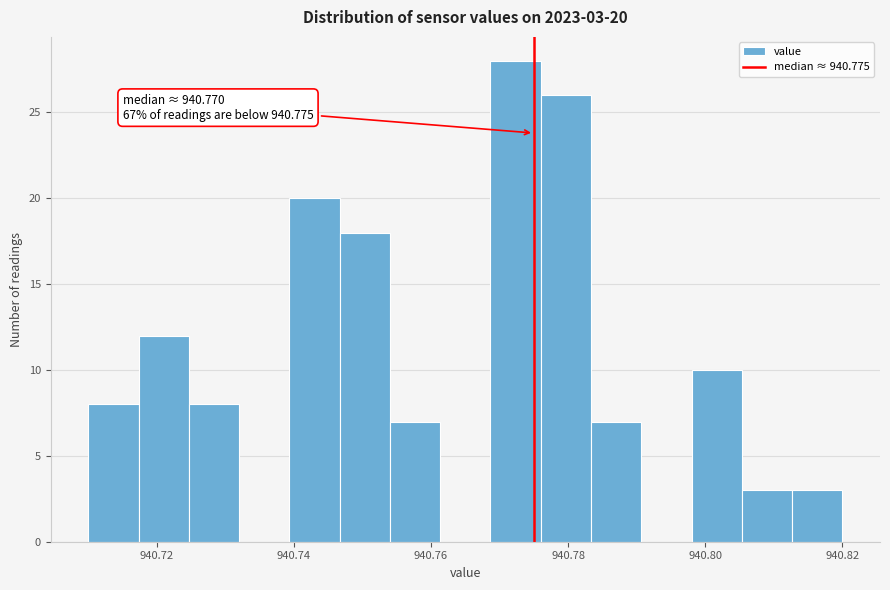

Around what value on the x-axis is the tallest bar? Give the approximate position of its centre, as read against the axis.

940.772